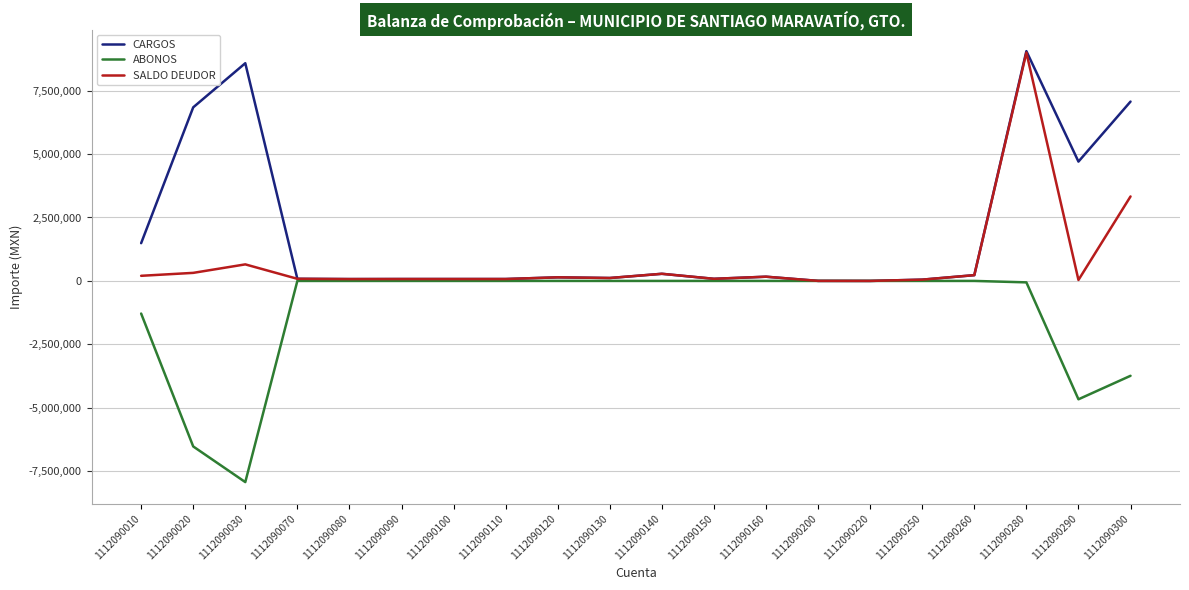

At 1112090010, list the series in order from largest to smallest.

CARGOS, SALDO DEUDOR, ABONOS